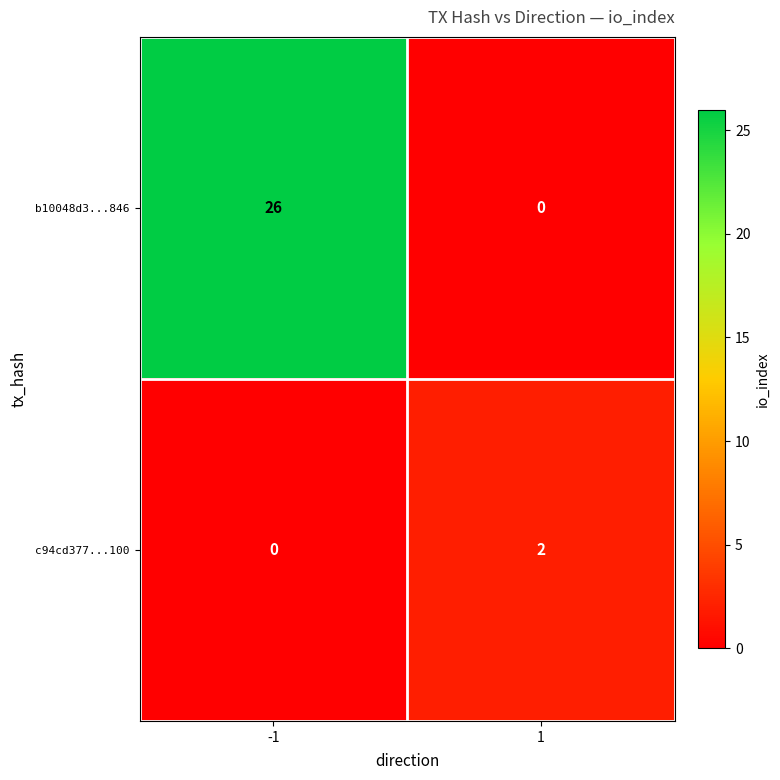

At which category is the sum across all series the highest?

-1